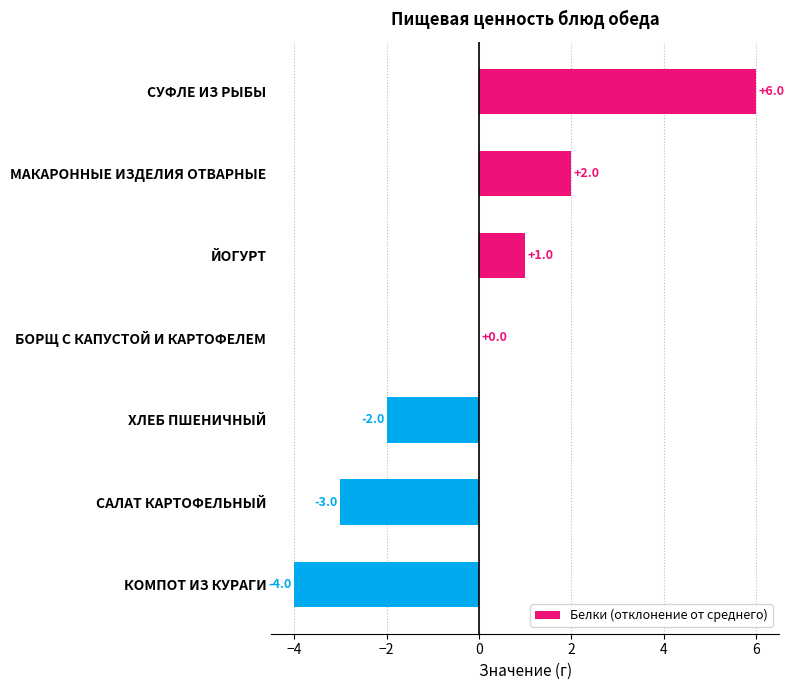

Reading bottom to top, transcribe all the data shown in this chart.

КОМПОТ ИЗ КУРАГИ=-4	САЛАТ КАРТОФЕЛЬНЫЙ=-3	ХЛЕБ ПШЕНИЧНЫЙ=-2	БОРЩ С КАПУСТОЙ И КАРТОФЕЛЕМ=0	ЙОГУРТ=1	МАКАРОННЫЕ ИЗДЕЛИЯ ОТВАРНЫЕ=2	СУФЛЕ ИЗ РЫБЫ=6